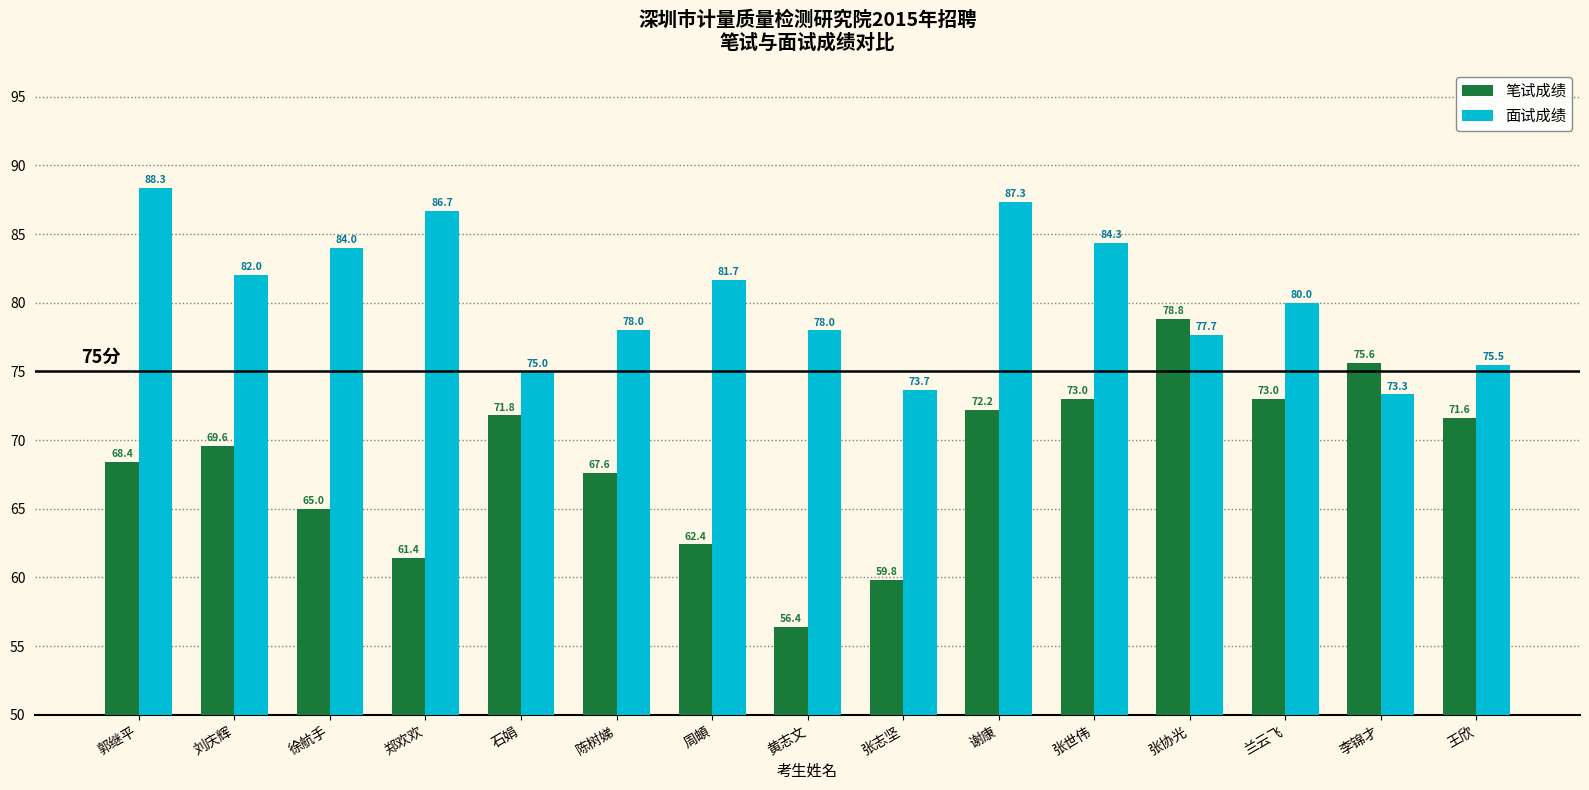

Are the bars horizontal?

No